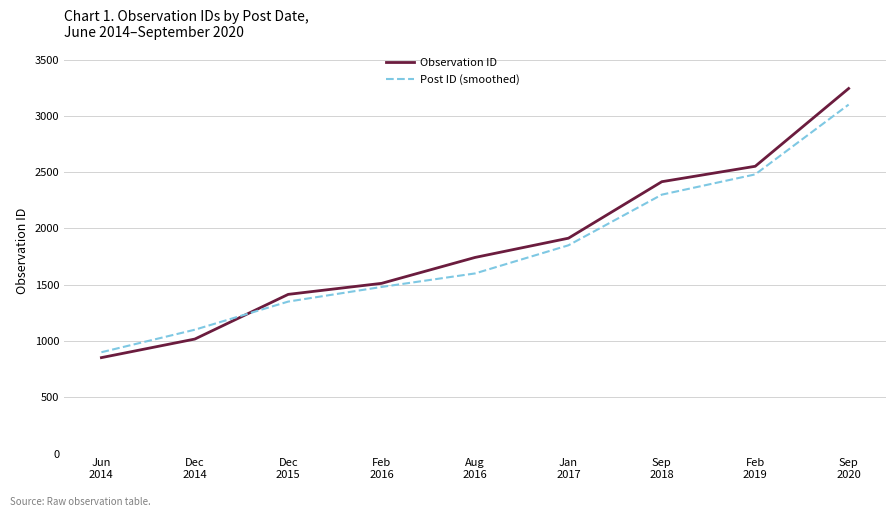

How many distinct data groups are displayed?

2